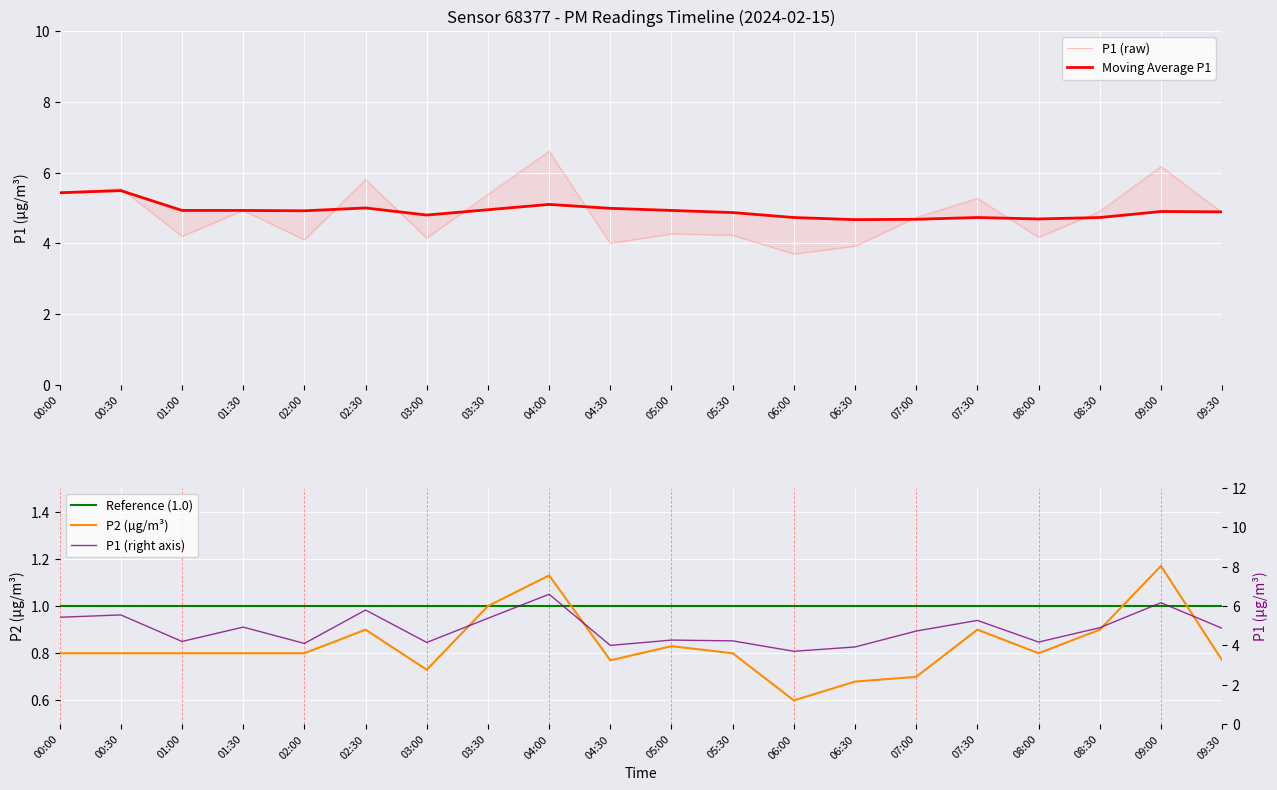

What is the total value across all series at 04:30?

14.8